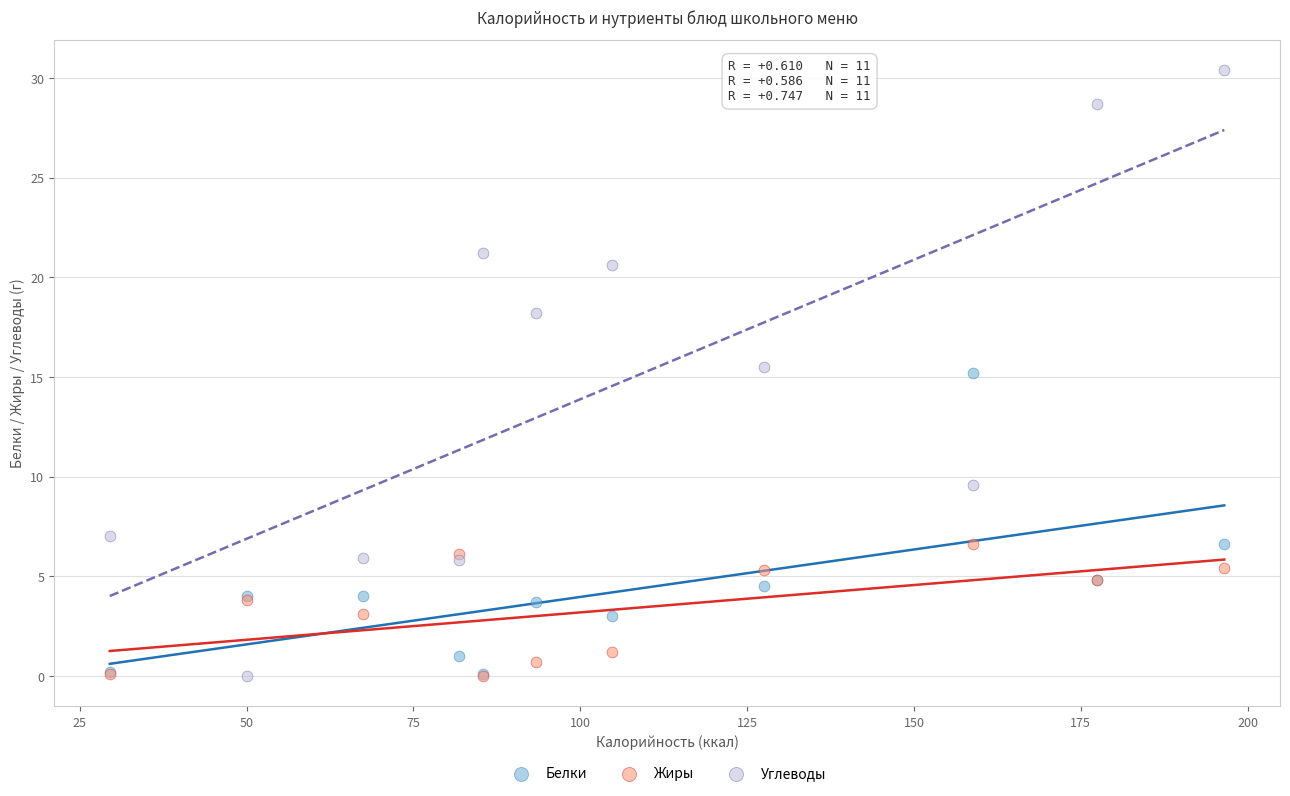

Which series reaches the maximum Y coordinate?

Углеводы